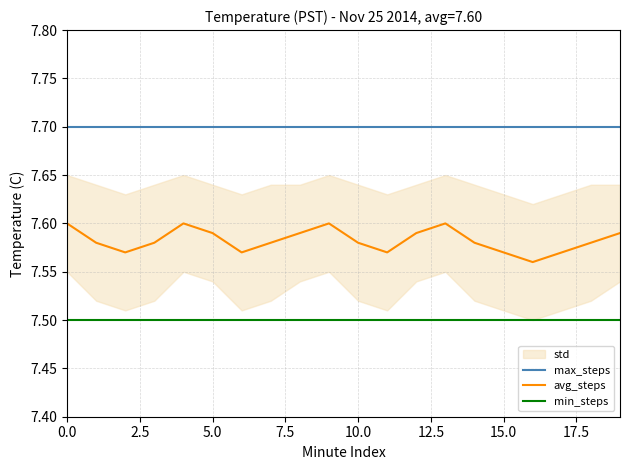

Is it true that min_steps equals 10.9 at 5.0?

False